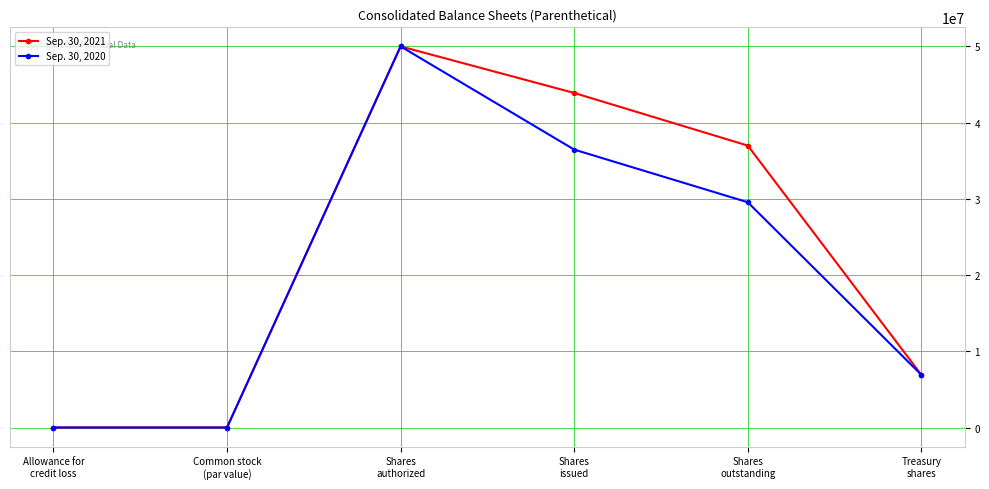

Rank the series by their average value, from lowest to highest.

Sep. 30, 2020, Sep. 30, 2021